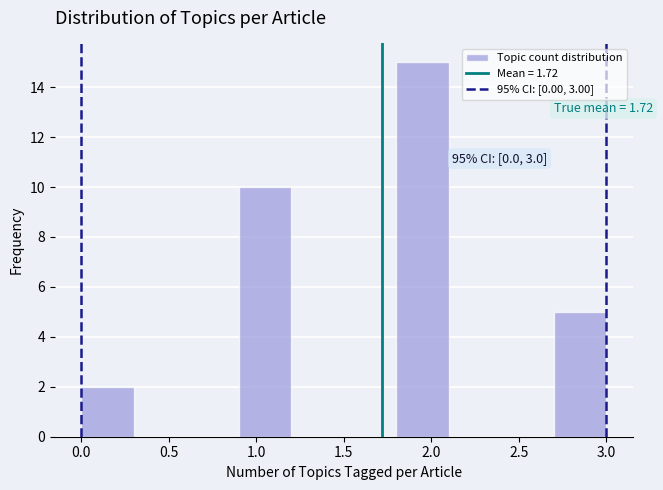

Over which range of the x-axis is the bar tallest?

1.8 to 2.1